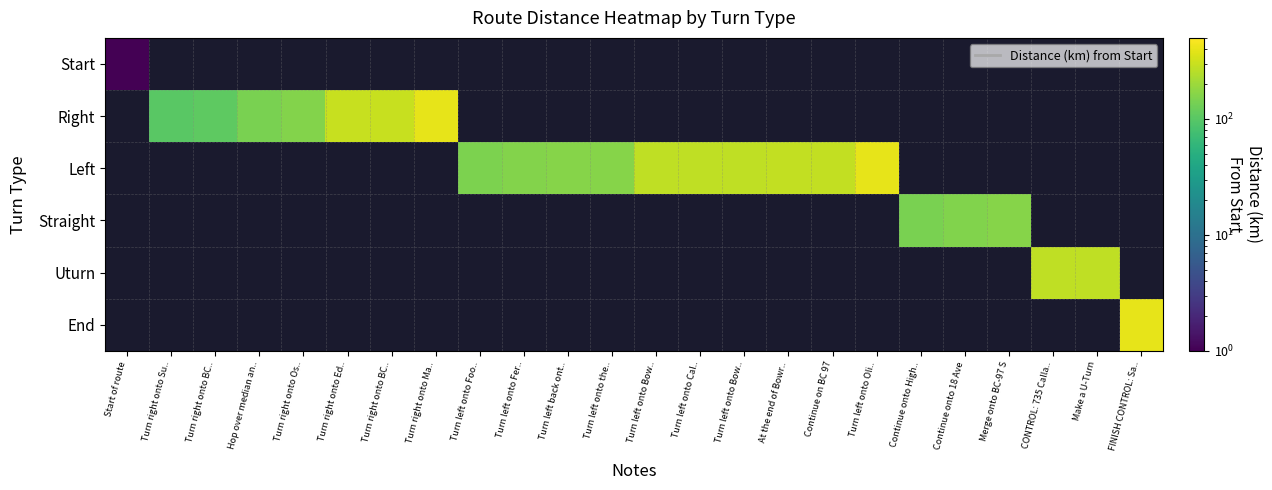

Which has a higher value, Turn right onto Ma.. or FINISH CONTROL: Sa..?

FINISH CONTROL: Sa..